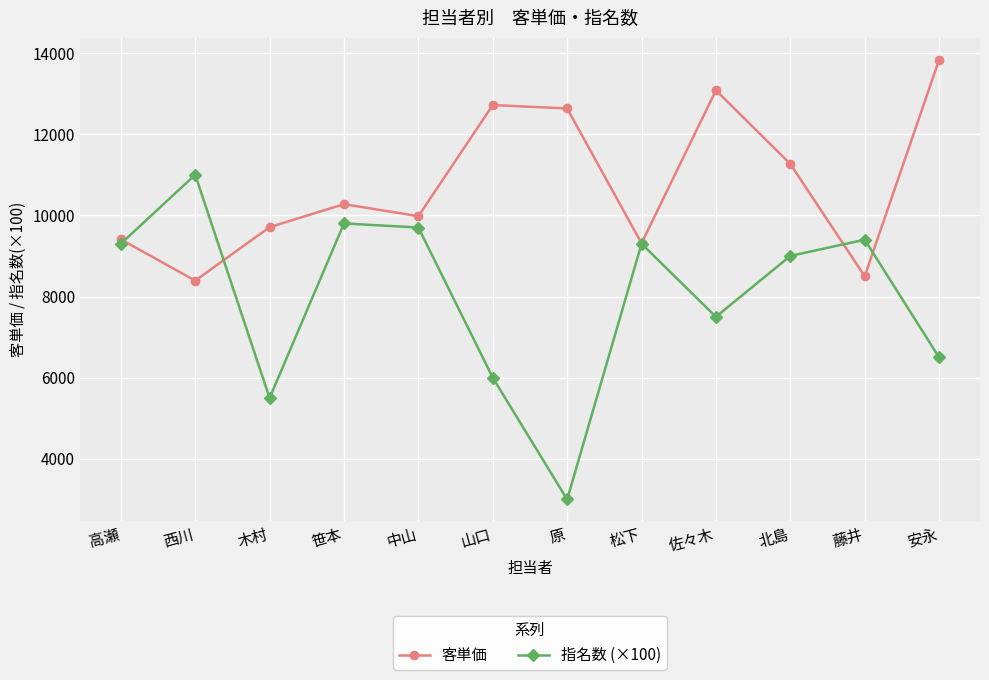

What is the difference between the maximum and second lowest values in the 指名数 (×100) series?

5500.0